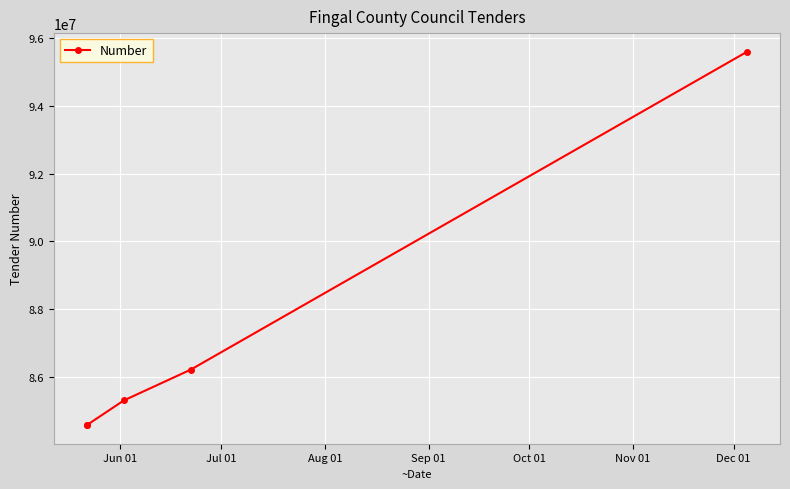

True or false: there are more than 0 points higher than both neighbors.

False